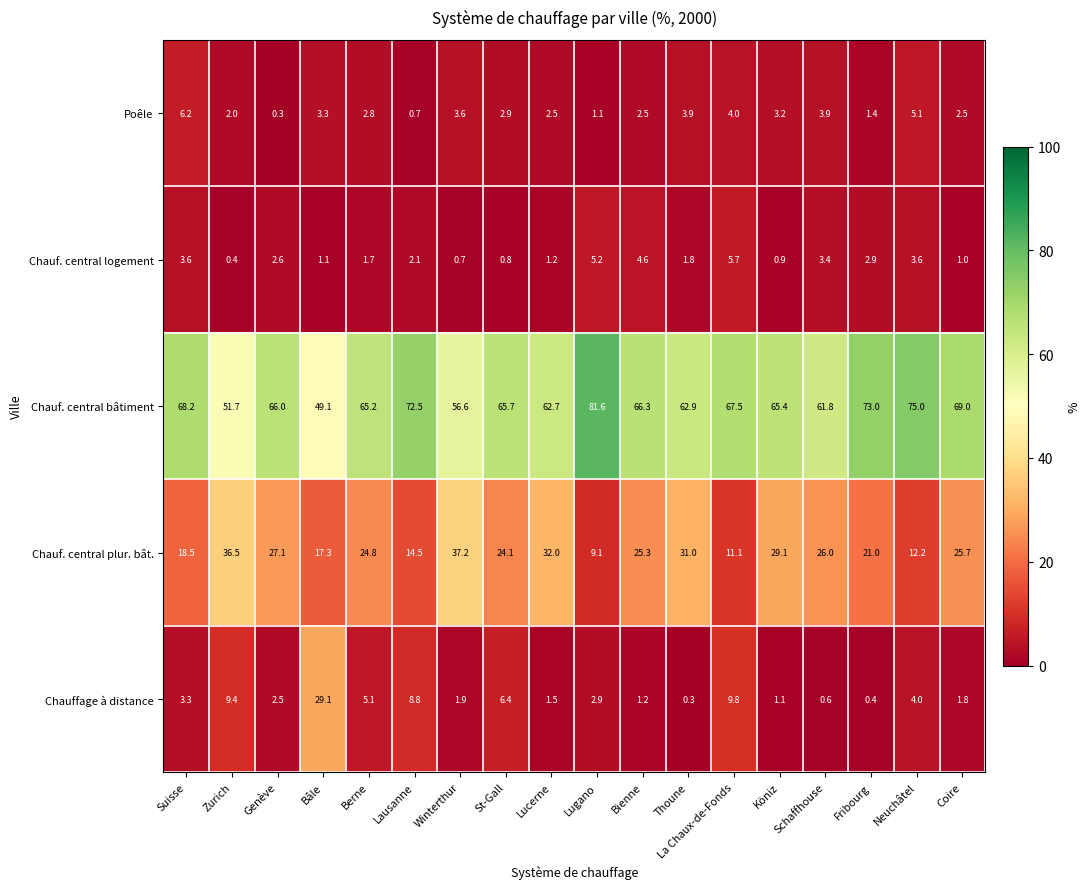

Which series changed the most between Zurich and Fribourg?

Chauf. central bâtiment